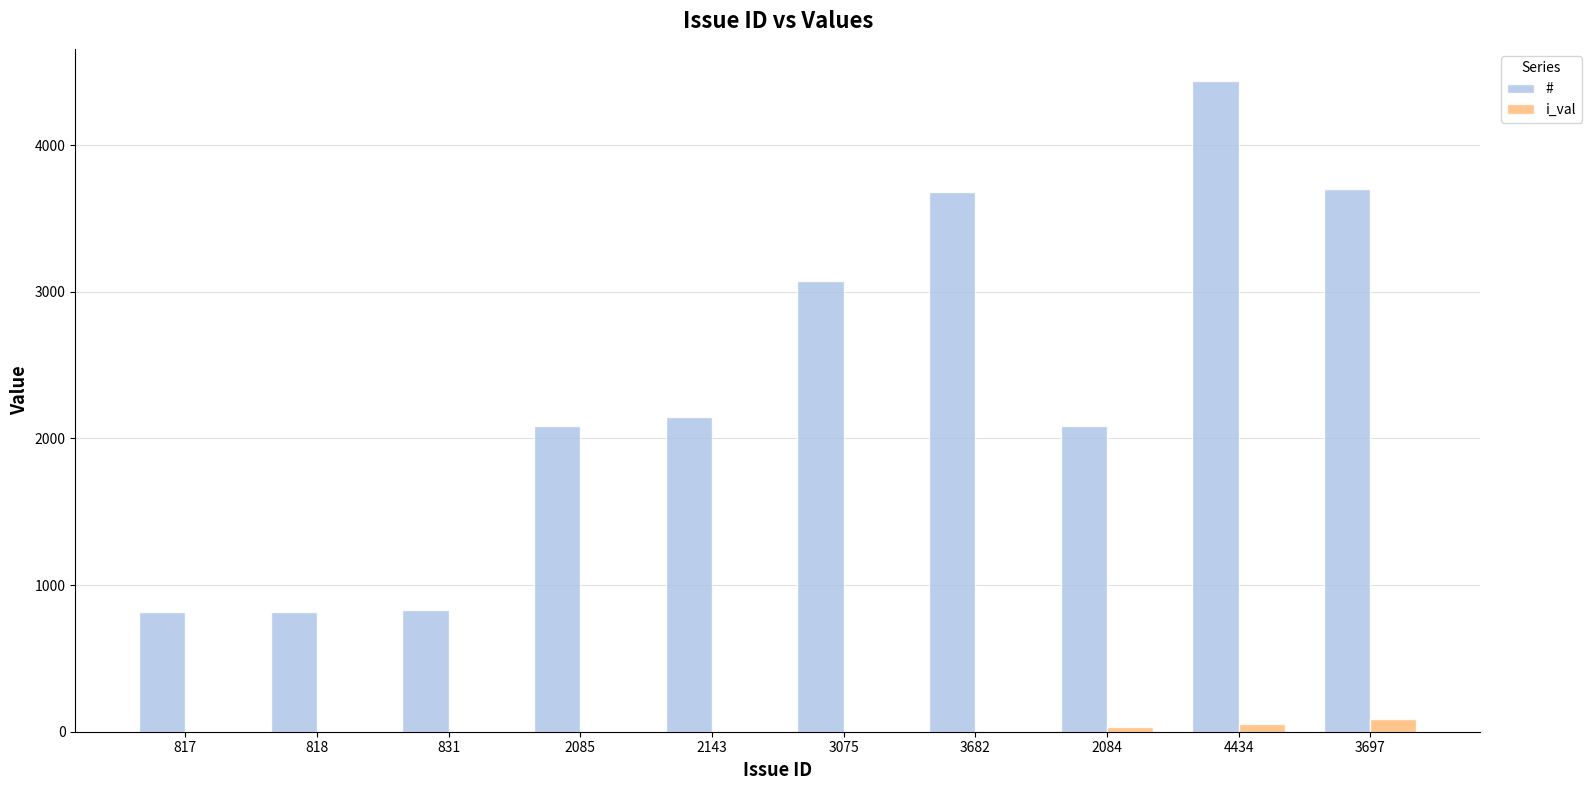

At which label does # reach its peak?

4434